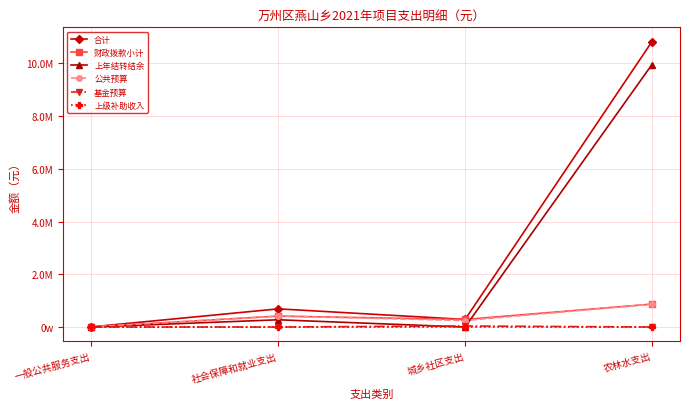

Reading left to right, extract all data points from this chart.

合计: 5000.0	689282.1	287000.0	10821298.0
财政拨款小计: 5000.0	414482.1	287000.0	869298.0
上年结转结余: 0.0	274800.0	0.0	9952000.0
公共预算: 5000.0	414482.1	247000.0	869298.0
基金预算: 0.0	0.0	40000.0	0.0
上级补助收入: 0.0	0.0	0.0	0.0